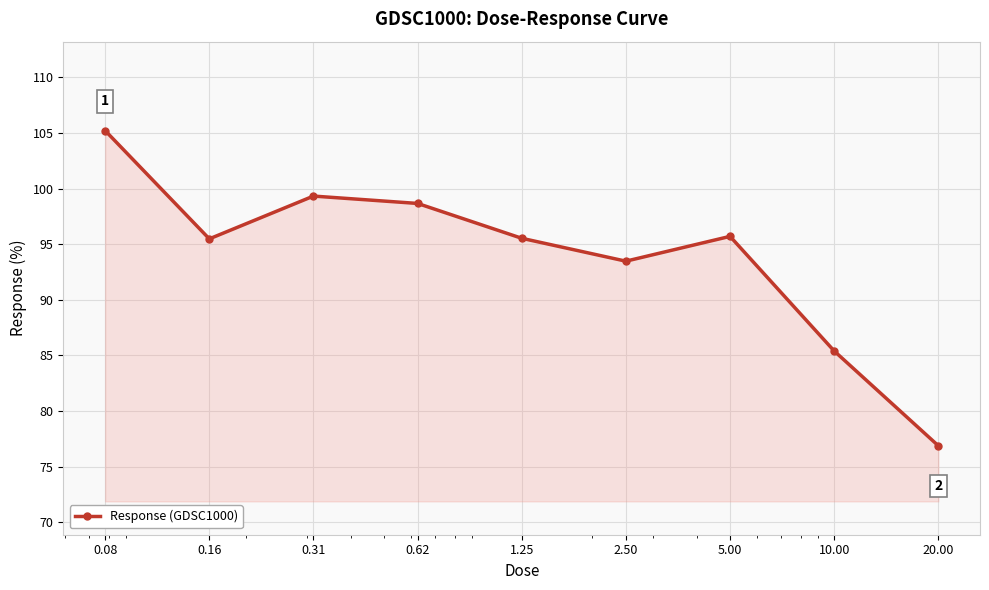

What is the sum of all values?

845.6